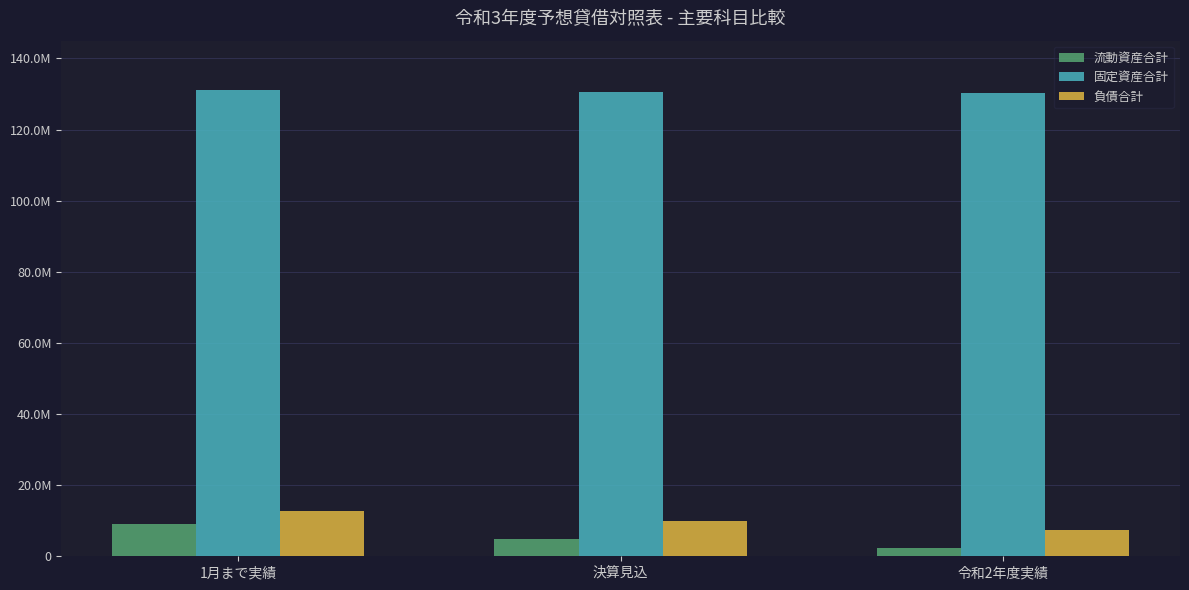

What is the label of the 2nd bar from the left?

決算見込